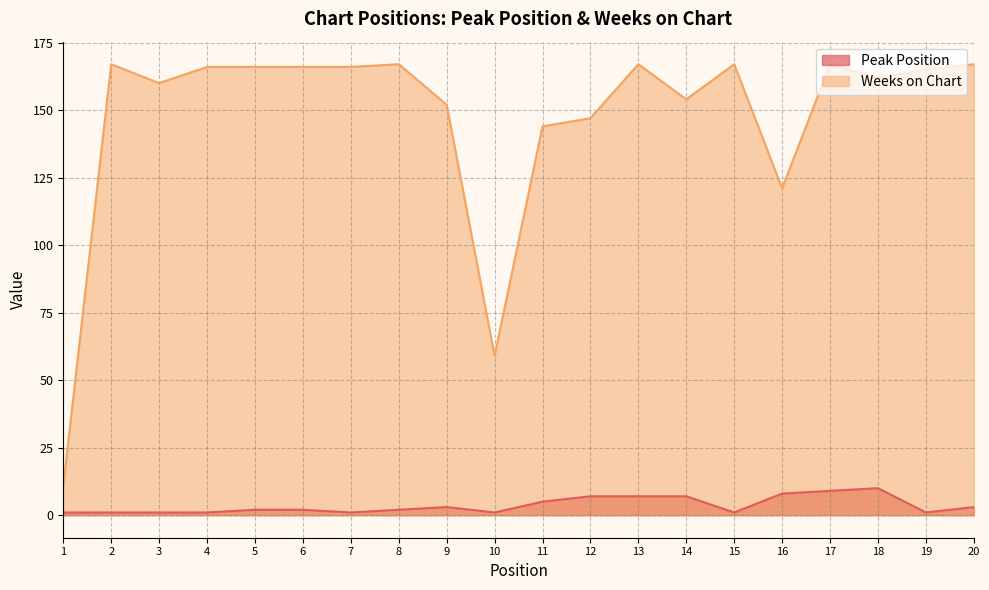

Read the Weeks on Chart value at 8, to the nearest 10.

170